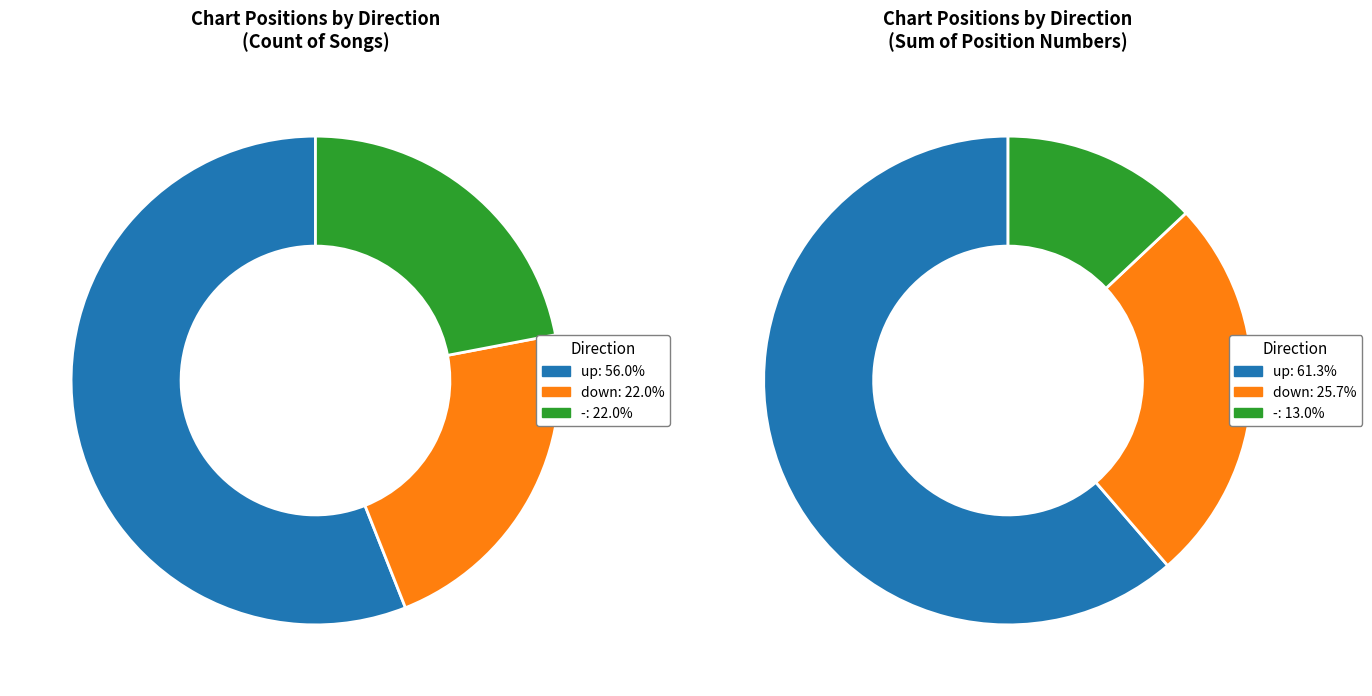

To the nearest percent, what is the difference between the up and down slice percentages?

34%